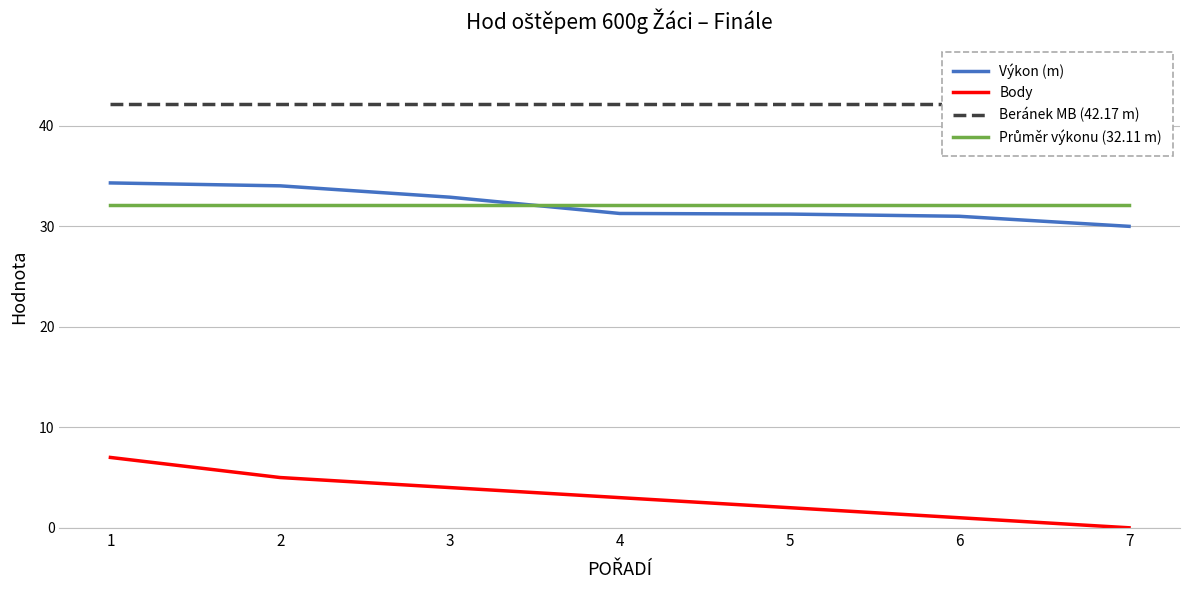

What is the sum of all Průměr výkonu (32.11 m) values?

224.7